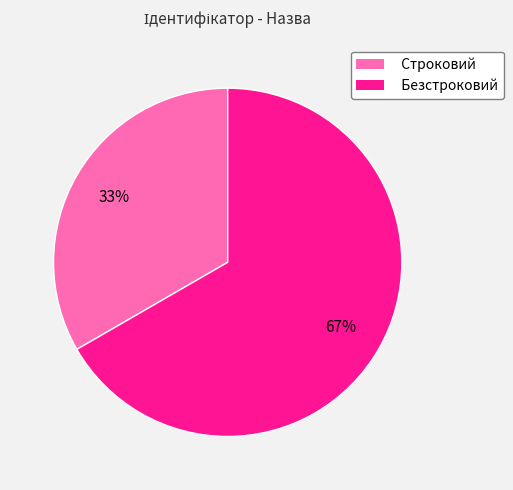

To the nearest percent, what percentage of the pie is Безстроковий?

67%